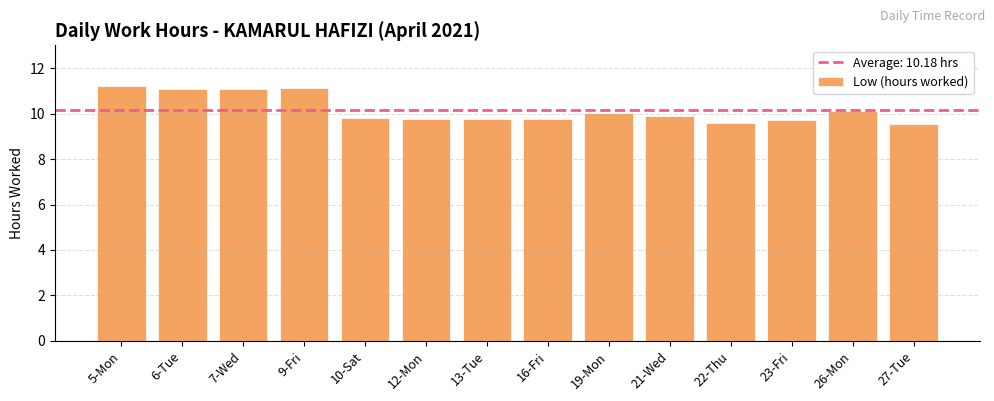

What is the ratio of the value at 16-Fri to the value at 12-Mon?

1.0